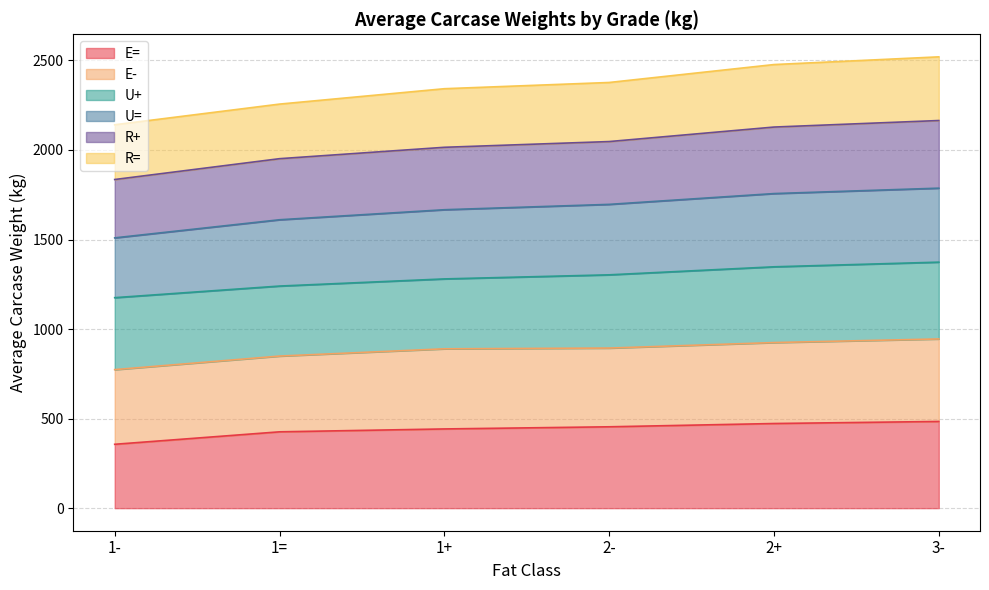

The value of E= at 3- is 484.1. True or false?

True